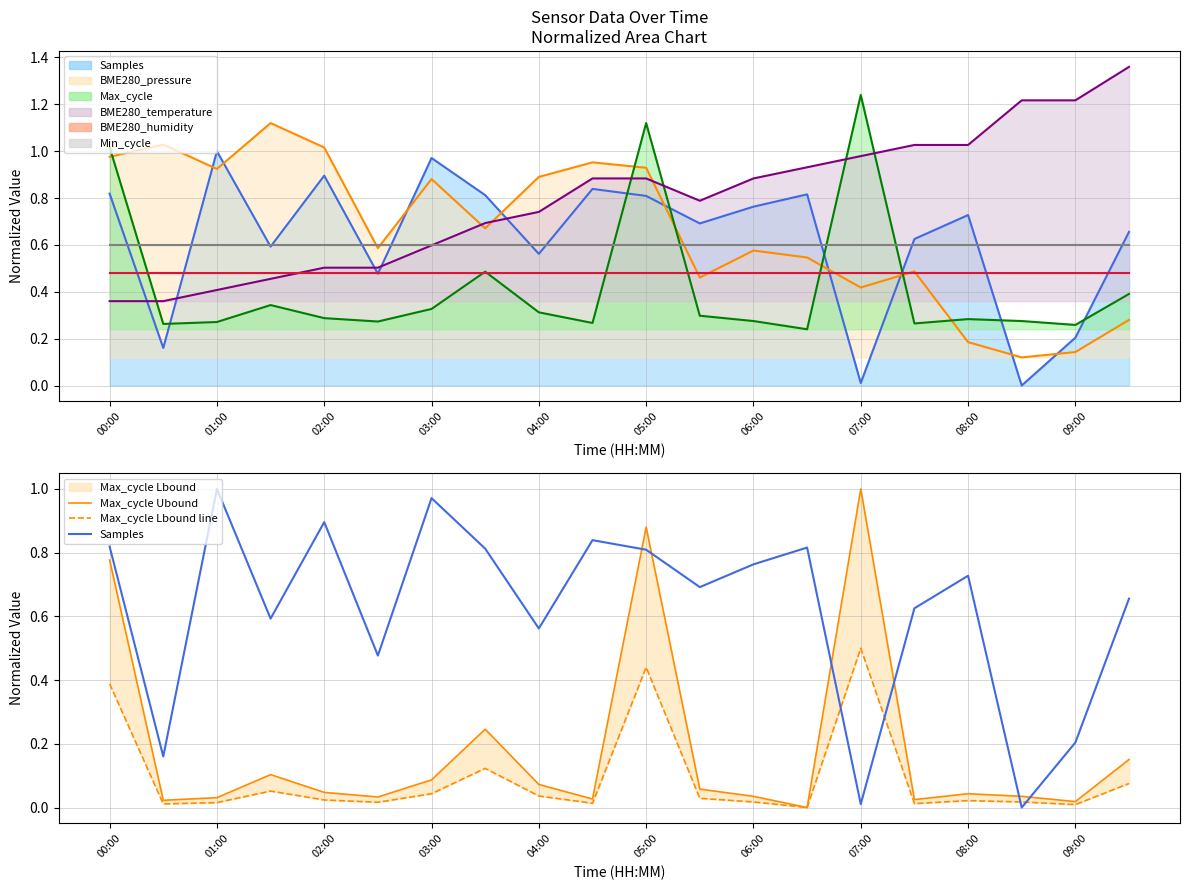

What is the difference between the Max_cycle Lbound line values at 05:00 and 03:00?

0.4